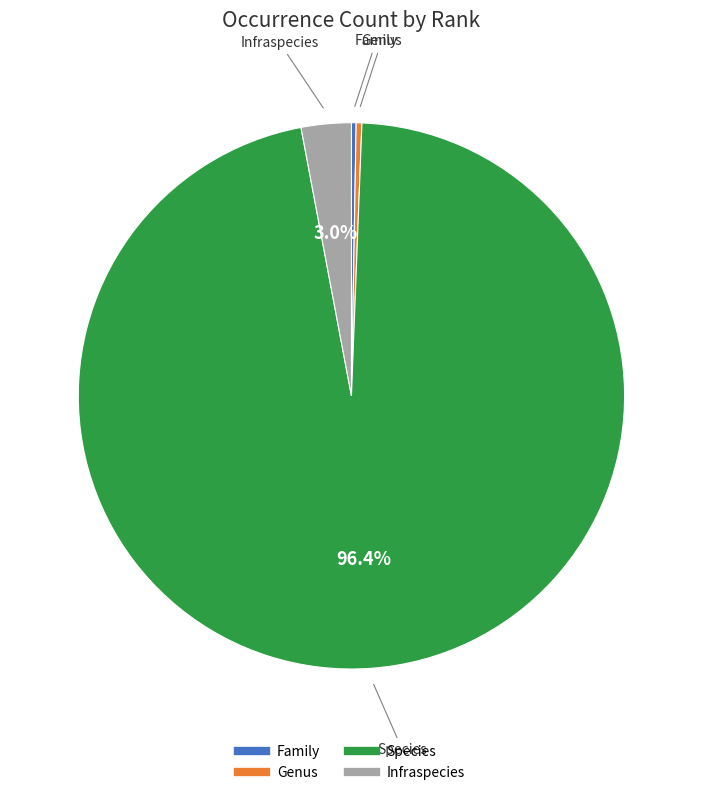

What is the majority slice?

Species